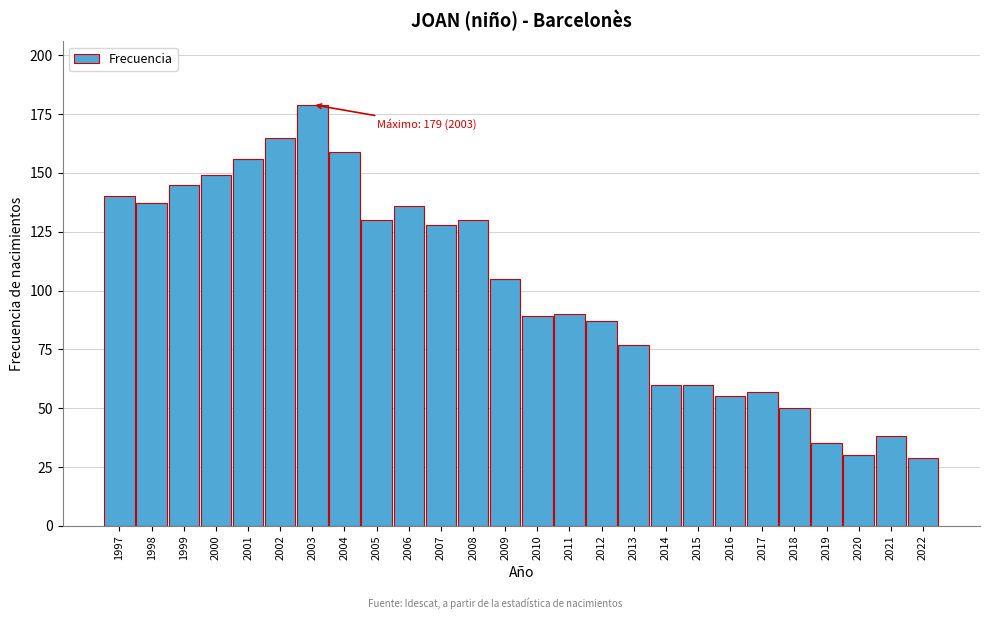

Reading left to right, what are all the values shown in this chart?

140	137	145	149	156	165	179	159	130	136	128	130	105	89	90	87	77	60	60	55	57	50	35	30	38	29